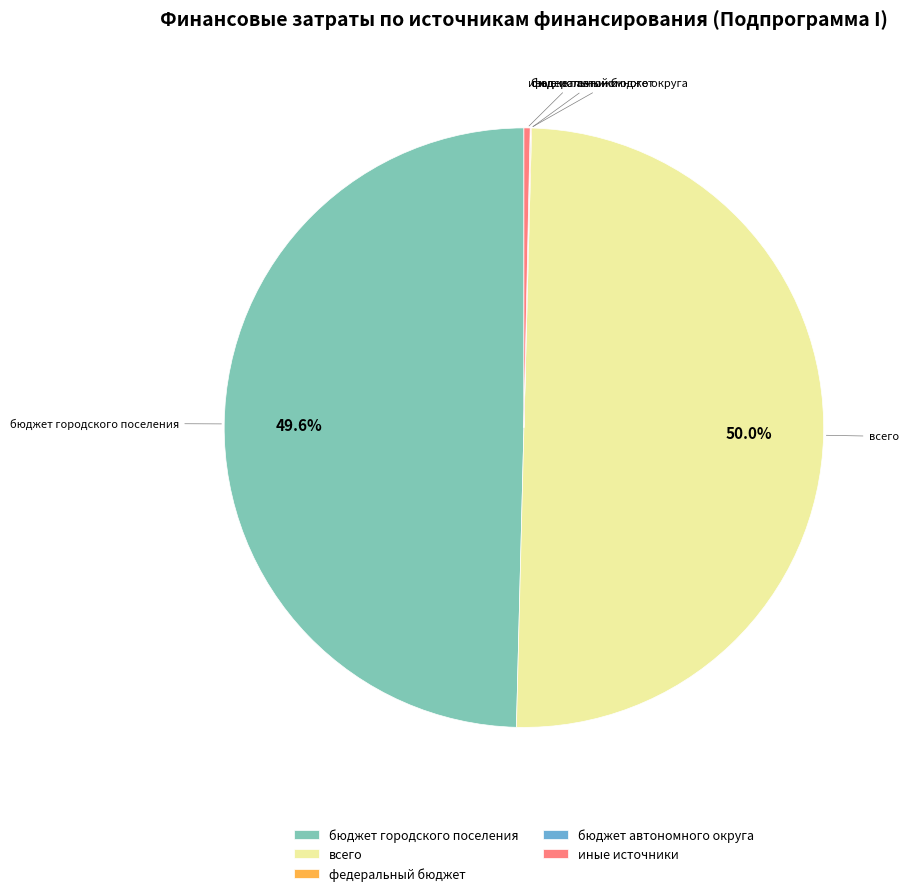

Combined, what portion of the pie is всего and бюджет городского поселения?

99.6%